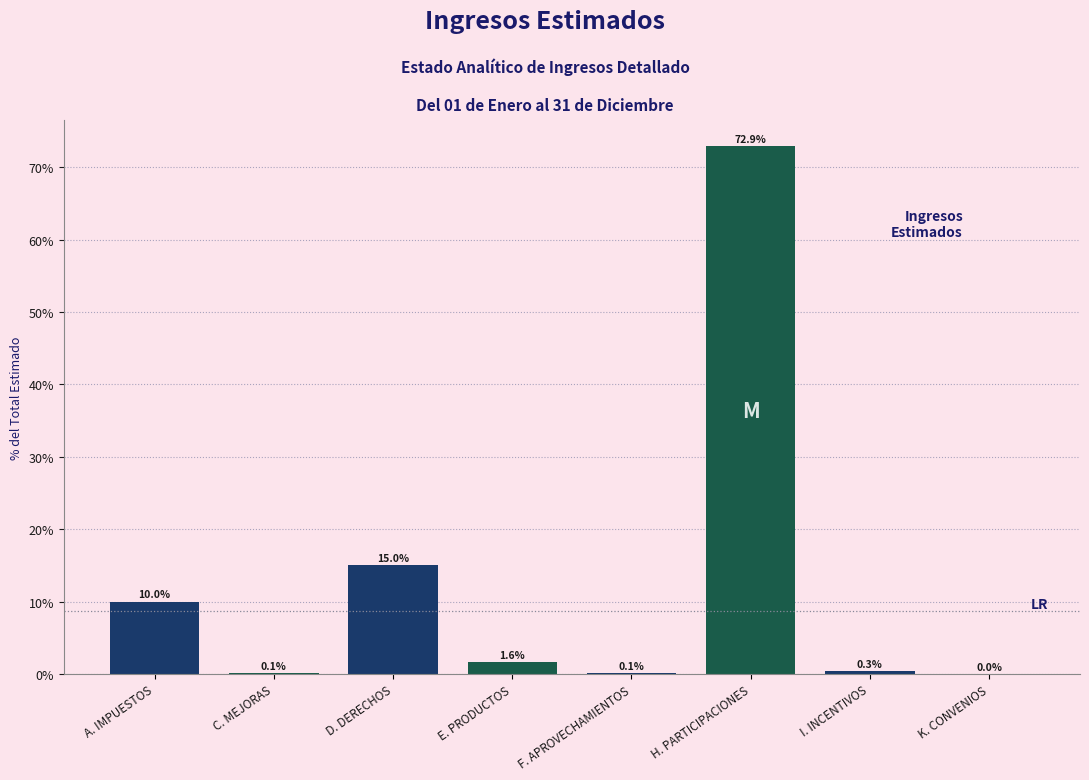

The chart shows a value of 0.1 at C. MEJORAS. True or false?

True